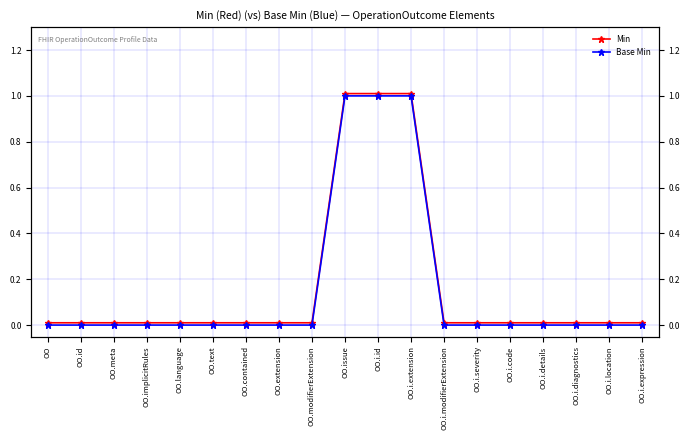

Rank the categories by Min value from highest to lowest.

OO.issue, OO.i.id, OO.i.extension, OO, OO.id, OO.meta, OO.implicitRules, OO.language, OO.text, OO.contained, OO.extension, OO.modifierExtension, OO.i.modifierExtension, OO.i.severity, OO.i.code, OO.i.details, OO.i.diagnostics, OO.i.location, OO.i.expression